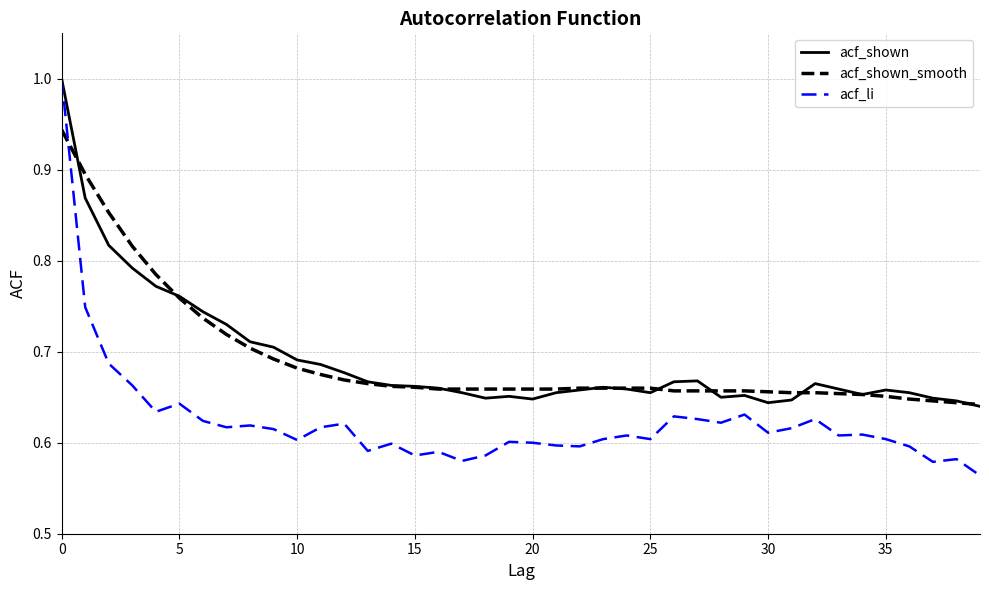

Which series has the widest spread of values?

acf_li